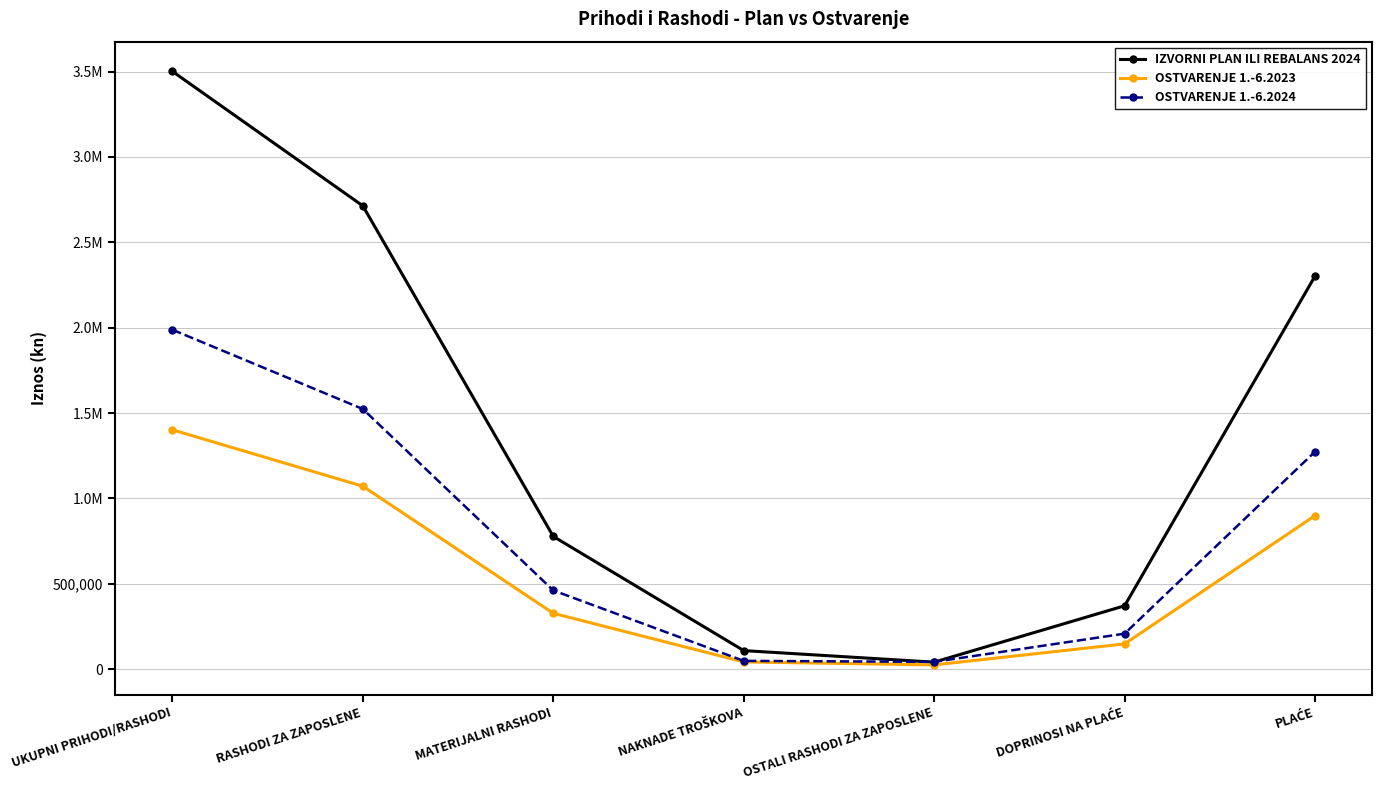

Which series has the largest total across all categories?

IZVORNI PLAN ILI REBALANS 2024